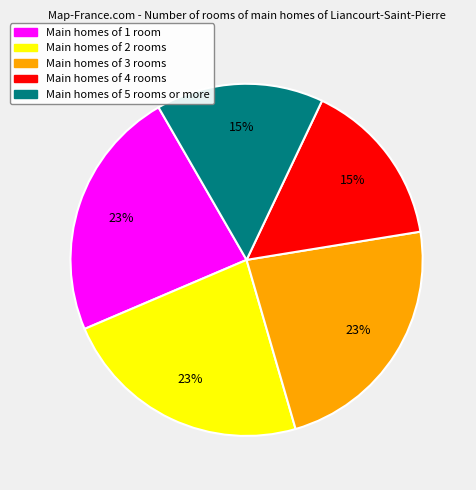

Approximately how many times larger is the value at Main homes of 2 rooms compared to Main homes of 5 rooms or more?

1.5